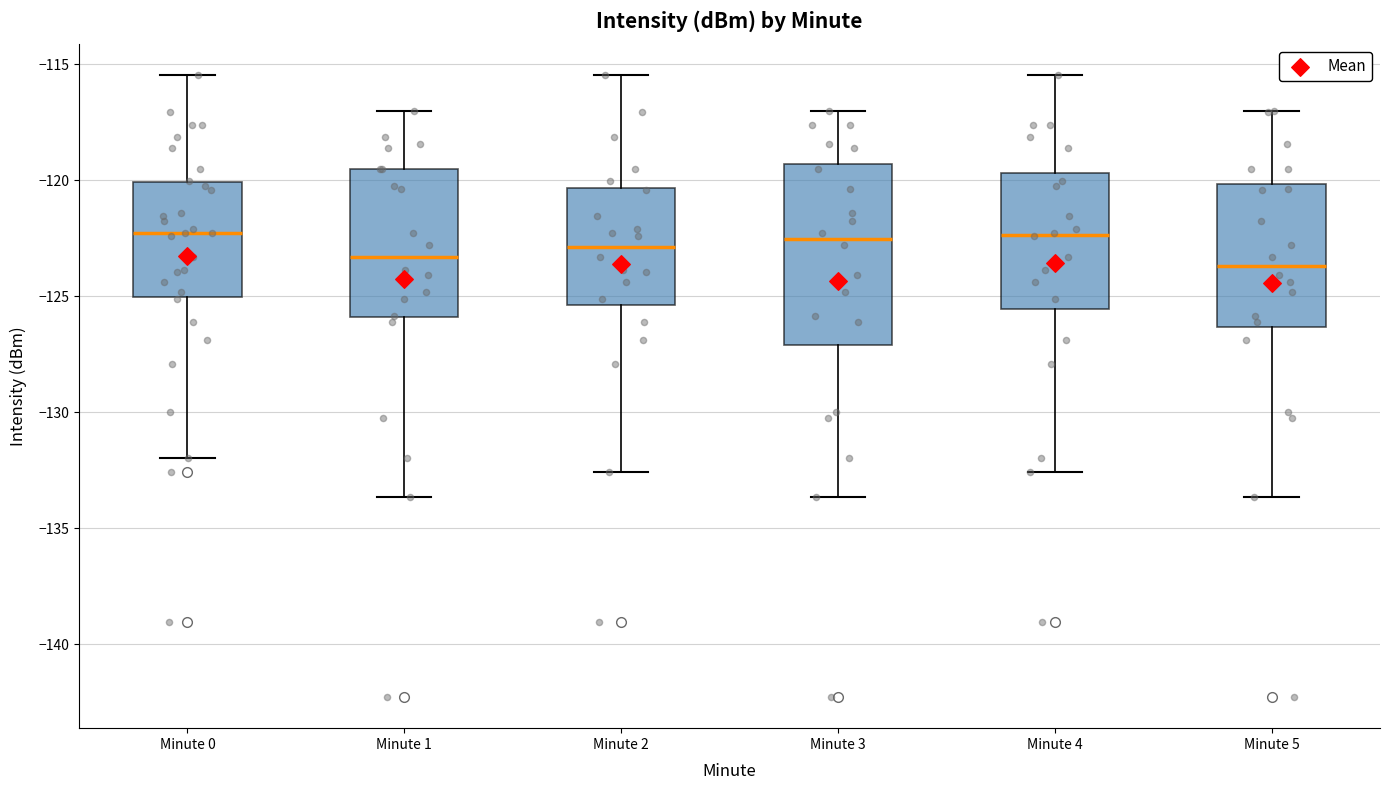

Reading left to right, transcribe this box plot: for each box, give where its median line is, the range the box spans, and where its two whiskers end, as read against the y-axis. The values are not printed on the chart, so give them approximately, as read against the axis.

Minute 0: median -122.5, box -125.0 to -120.0, whiskers -132.0 to -115.5
Minute 1: median -123.5, box -126.0 to -119.5, whiskers -133.5 to -117.0
Minute 2: median -123.0, box -125.5 to -120.5, whiskers -132.5 to -115.5
Minute 3: median -122.5, box -127.0 to -119.5, whiskers -133.5 to -117.0
Minute 4: median -122.5, box -125.5 to -119.5, whiskers -132.5 to -115.5
Minute 5: median -123.5, box -126.5 to -120.0, whiskers -133.5 to -117.0